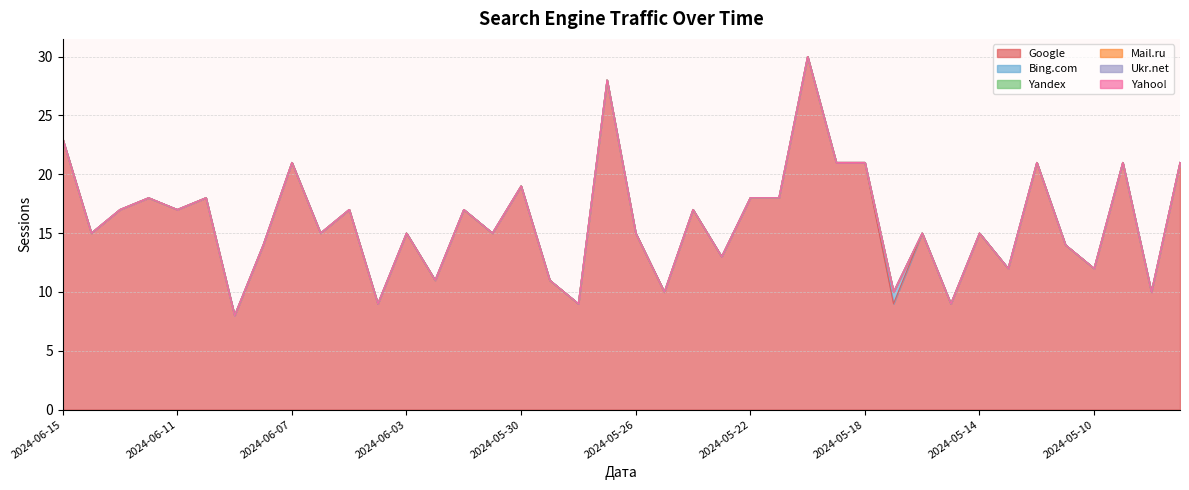

Reading left to right, extract all data points from this chart.

Google: 2024-06-15=23	2024-06-14=15	2024-06-13=17	2024-06-12=18	2024-06-11=17	2024-06-10=18	2024-06-09=8	2024-06-08=14	2024-06-07=21	2024-06-06=15	2024-06-05=17	2024-06-04=9	2024-06-03=15	2024-06-02=11	2024-06-01=17	2024-05-31=15	2024-05-30=19	2024-05-29=11	2024-05-28=9	2024-05-27=28	2024-05-26=15	2024-05-25=10	2024-05-24=17	2024-05-23=13	2024-05-22=18	2024-05-21=18	2024-05-20=30	2024-05-19=21	2024-05-18=21	2024-05-17=9	2024-05-16=15	2024-05-15=9	2024-05-14=15	2024-05-13=12	2024-05-12=21	2024-05-11=14	2024-05-10=12	2024-05-09=21	2024-05-08=10	2024-05-07=21
Bing.com: 2024-06-15=0	2024-06-14=0	2024-06-13=0	2024-06-12=0	2024-06-11=0	2024-06-10=0	2024-06-09=0	2024-06-08=0	2024-06-07=0	2024-06-06=0	2024-06-05=0	2024-06-04=0	2024-06-03=0	2024-06-02=0	2024-06-01=0	2024-05-31=0	2024-05-30=0	2024-05-29=0	2024-05-28=0	2024-05-27=0	2024-05-26=0	2024-05-25=0	2024-05-24=0	2024-05-23=0	2024-05-22=0	2024-05-21=0	2024-05-20=0	2024-05-19=0	2024-05-18=0	2024-05-17=1	2024-05-16=0	2024-05-15=0	2024-05-14=0	2024-05-13=0	2024-05-12=0	2024-05-11=0	2024-05-10=0	2024-05-09=0	2024-05-08=0	2024-05-07=0
Yandex: 2024-06-15=0	2024-06-14=0	2024-06-13=0	2024-06-12=0	2024-06-11=0	2024-06-10=0	2024-06-09=0	2024-06-08=0	2024-06-07=0	2024-06-06=0	2024-06-05=0	2024-06-04=0	2024-06-03=0	2024-06-02=0	2024-06-01=0	2024-05-31=0	2024-05-30=0	2024-05-29=0	2024-05-28=0	2024-05-27=0	2024-05-26=0	2024-05-25=0	2024-05-24=0	2024-05-23=0	2024-05-22=0	2024-05-21=0	2024-05-20=0	2024-05-19=0	2024-05-18=0	2024-05-17=0	2024-05-16=0	2024-05-15=0	2024-05-14=0	2024-05-13=0	2024-05-12=0	2024-05-11=0	2024-05-10=0	2024-05-09=0	2024-05-08=0	2024-05-07=0
Mail.ru: 2024-06-15=0	2024-06-14=0	2024-06-13=0	2024-06-12=0	2024-06-11=0	2024-06-10=0	2024-06-09=0	2024-06-08=0	2024-06-07=0	2024-06-06=0	2024-06-05=0	2024-06-04=0	2024-06-03=0	2024-06-02=0	2024-06-01=0	2024-05-31=0	2024-05-30=0	2024-05-29=0	2024-05-28=0	2024-05-27=0	2024-05-26=0	2024-05-25=0	2024-05-24=0	2024-05-23=0	2024-05-22=0	2024-05-21=0	2024-05-20=0	2024-05-19=0	2024-05-18=0	2024-05-17=0	2024-05-16=0	2024-05-15=0	2024-05-14=0	2024-05-13=0	2024-05-12=0	2024-05-11=0	2024-05-10=0	2024-05-09=0	2024-05-08=0	2024-05-07=0
Ukr.net: 2024-06-15=0	2024-06-14=0	2024-06-13=0	2024-06-12=0	2024-06-11=0	2024-06-10=0	2024-06-09=0	2024-06-08=0	2024-06-07=0	2024-06-06=0	2024-06-05=0	2024-06-04=0	2024-06-03=0	2024-06-02=0	2024-06-01=0	2024-05-31=0	2024-05-30=0	2024-05-29=0	2024-05-28=0	2024-05-27=0	2024-05-26=0	2024-05-25=0	2024-05-24=0	2024-05-23=0	2024-05-22=0	2024-05-21=0	2024-05-20=0	2024-05-19=0	2024-05-18=0	2024-05-17=0	2024-05-16=0	2024-05-15=0	2024-05-14=0	2024-05-13=0	2024-05-12=0	2024-05-11=0	2024-05-10=0	2024-05-09=0	2024-05-08=0	2024-05-07=0
Yahoo!: 2024-06-15=0	2024-06-14=0	2024-06-13=0	2024-06-12=0	2024-06-11=0	2024-06-10=0	2024-06-09=0	2024-06-08=0	2024-06-07=0	2024-06-06=0	2024-06-05=0	2024-06-04=0	2024-06-03=0	2024-06-02=0	2024-06-01=0	2024-05-31=0	2024-05-30=0	2024-05-29=0	2024-05-28=0	2024-05-27=0	2024-05-26=0	2024-05-25=0	2024-05-24=0	2024-05-23=0	2024-05-22=0	2024-05-21=0	2024-05-20=0	2024-05-19=0	2024-05-18=0	2024-05-17=0	2024-05-16=0	2024-05-15=0	2024-05-14=0	2024-05-13=0	2024-05-12=0	2024-05-11=0	2024-05-10=0	2024-05-09=0	2024-05-08=0	2024-05-07=0